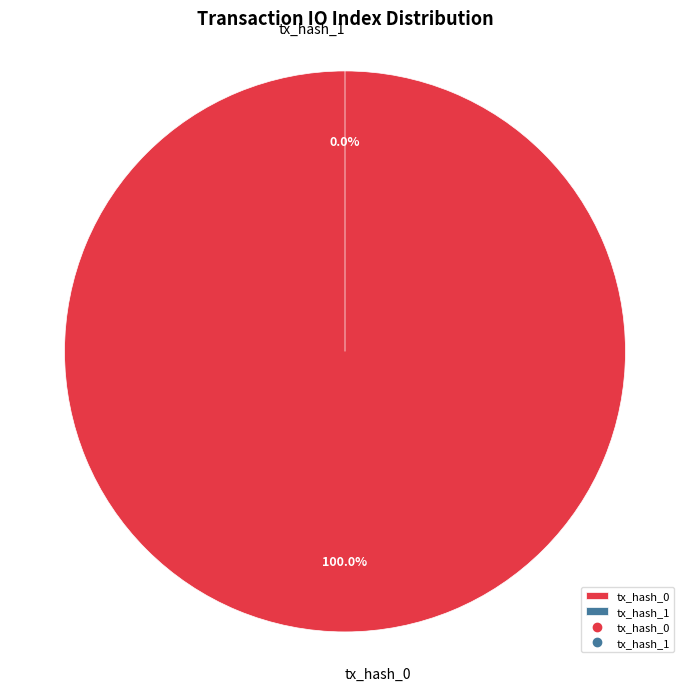

What is the largest slice in the pie chart?

tx_hash_0